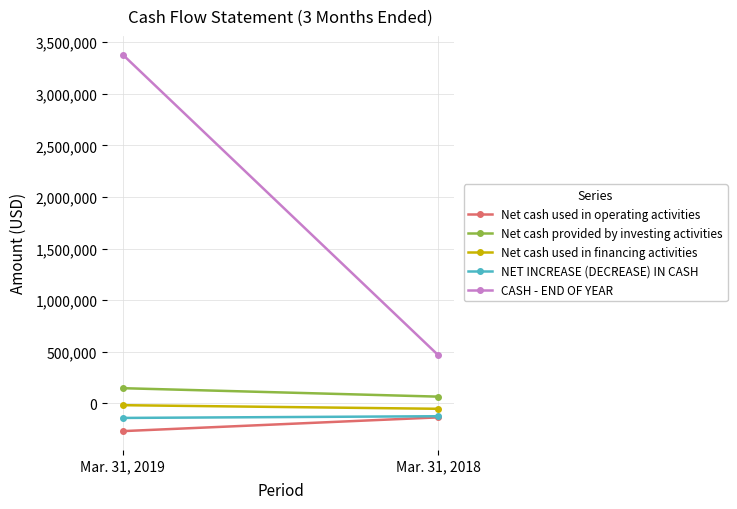

What is the average value of the Net cash provided by investing activities series?

105354